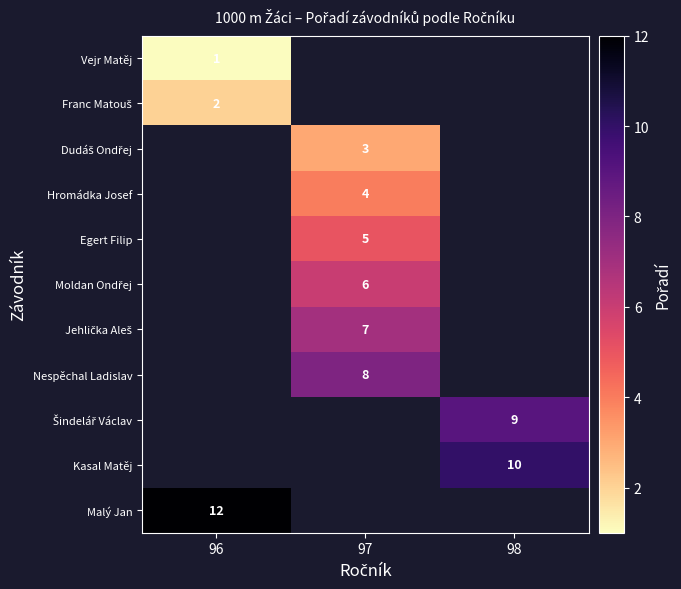

List the series in order of their overall mean, lowest first.

Vejr Matěj, Franc Matouš, Dudáš Ondřej, Hromádka Josef, Egert Filip, Moldan Ondřej, Jehlička Aleš, Nespěchal Ladislav, Šindelář Václav, Kasal Matěj, Malý Jan